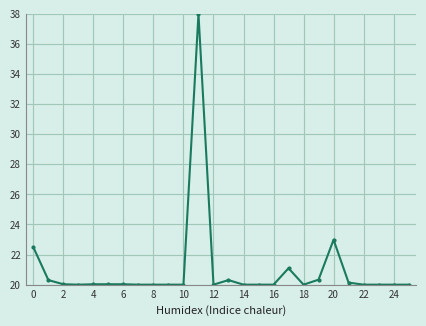

True or false: the data has more than 1 interior local peaks.

True